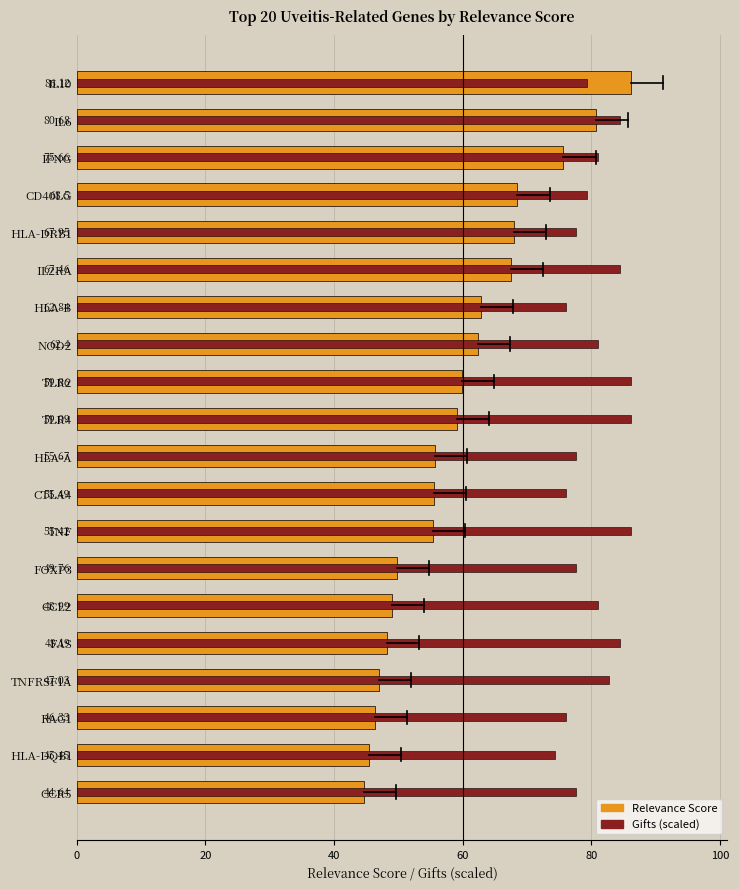

List the series in order of their peak value, lowest first.

Relevance Score, Gifts (scaled)